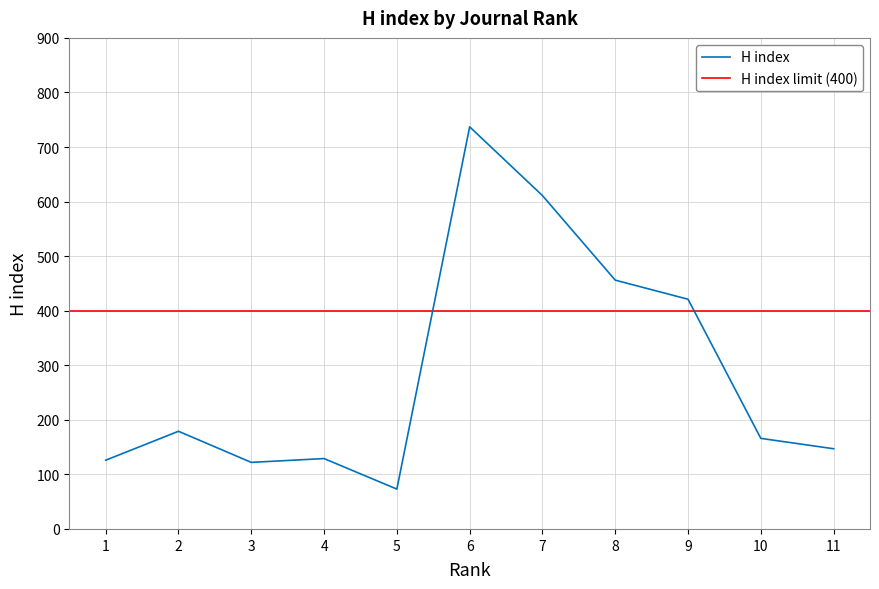

How many interior local peaks (higher than both neighbors) does the data have?

3